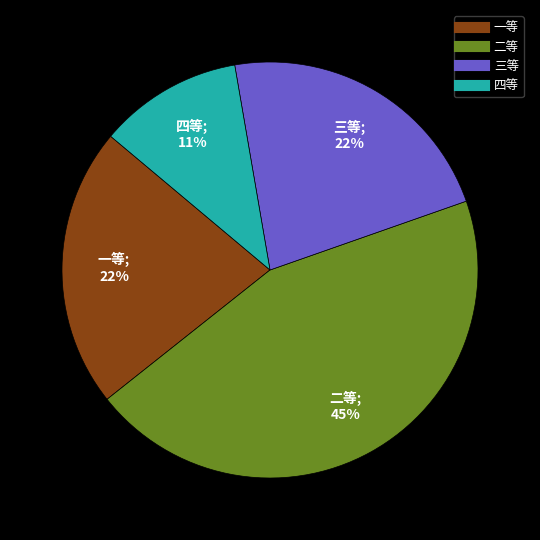

How many slices are in this pie chart?

4